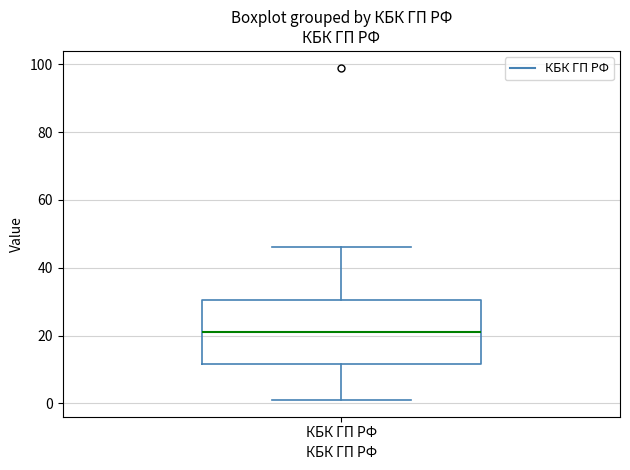

Read this box plot against the y-axis: the position of the median line, the range covered by the box, and the ends of both whiskers. The values are not printed on the chart, so give them approximately, as read against the axis.

median 22, box 12 to 30, whiskers 2 to 46